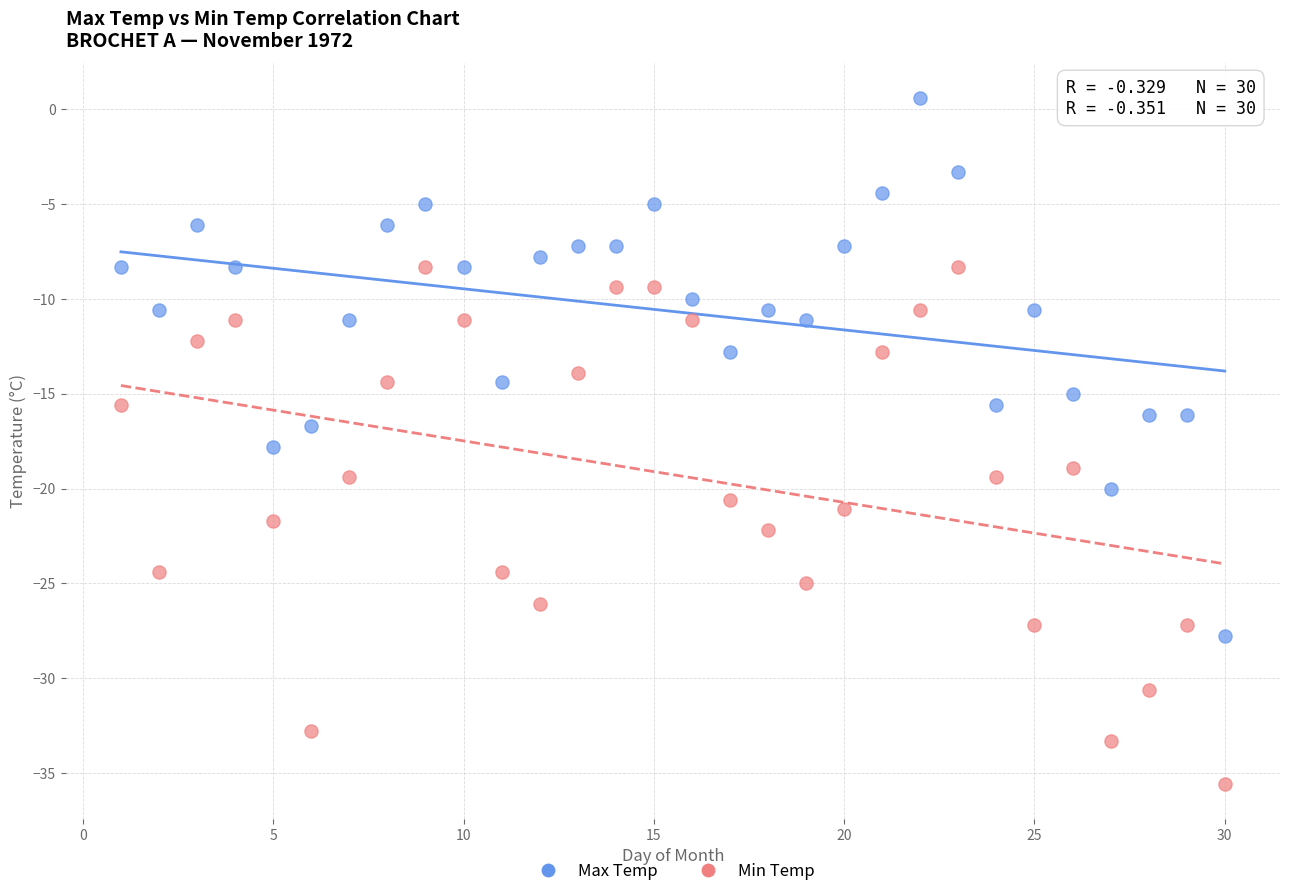

Across all data points, what is the range of X values (max minus min)?

29.0